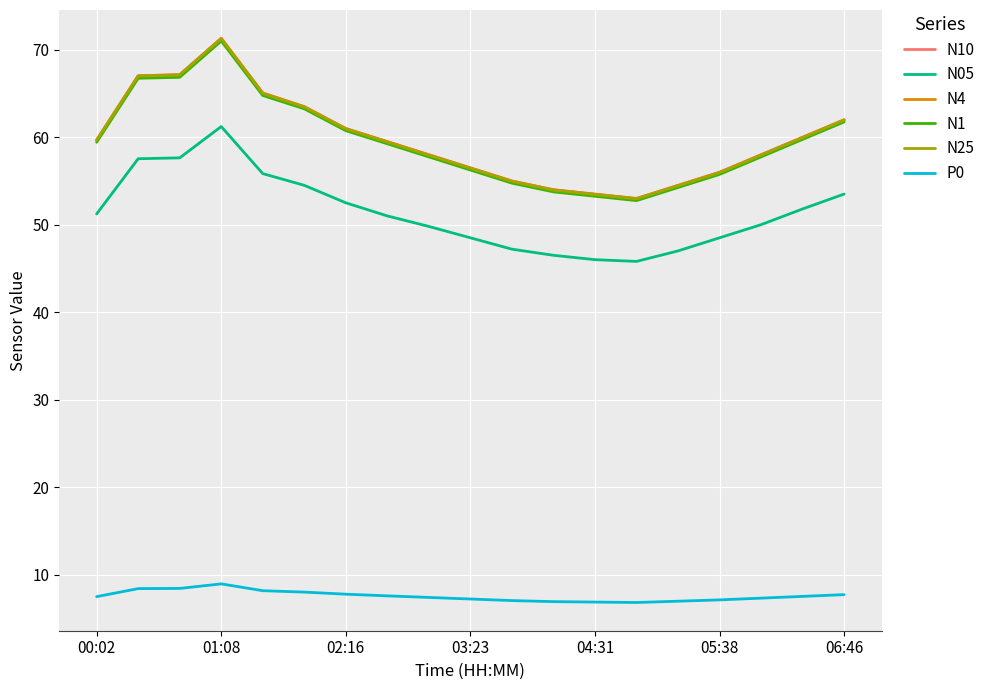

True or false: N25 and N05 cross at least once.

False